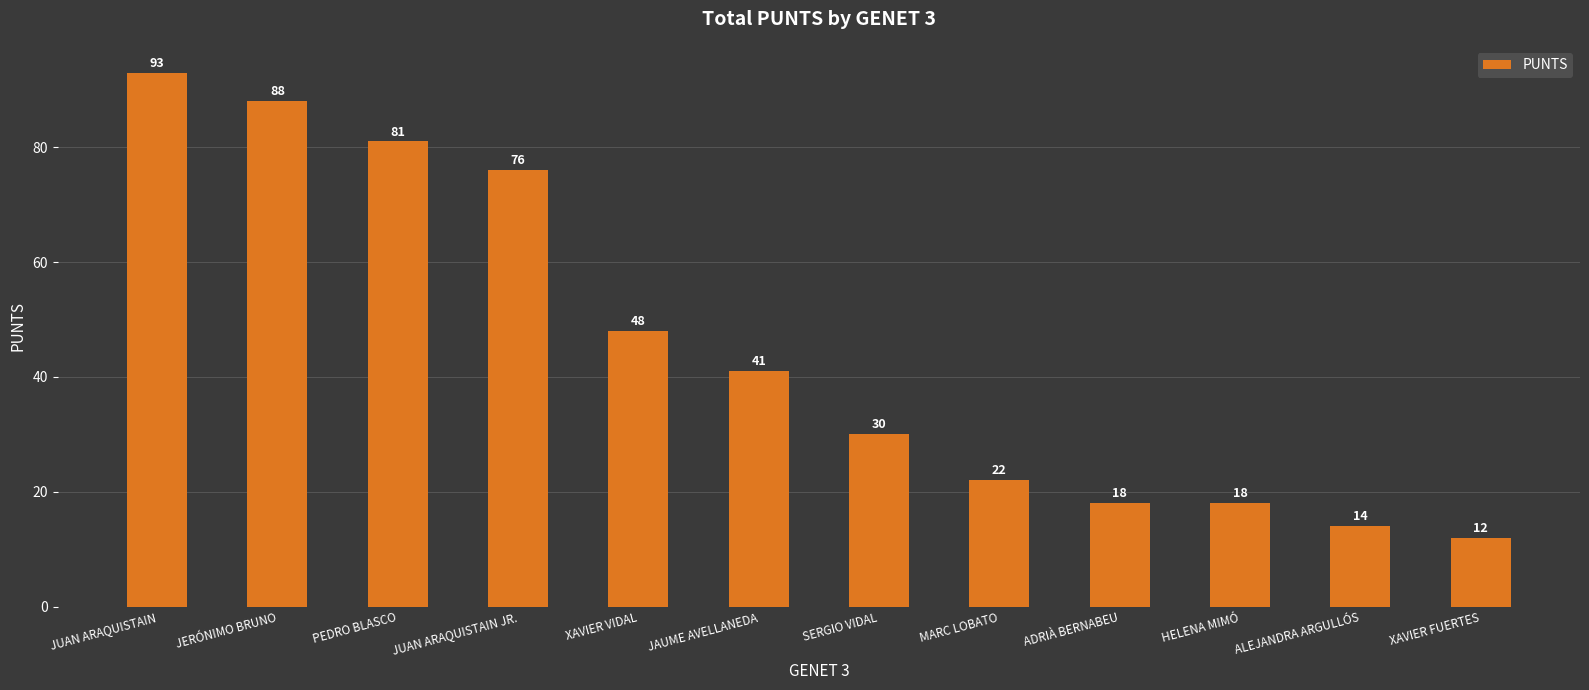

What is the approximate value at ALEJANDRA ARGULLÓS, to the nearest 5?

15